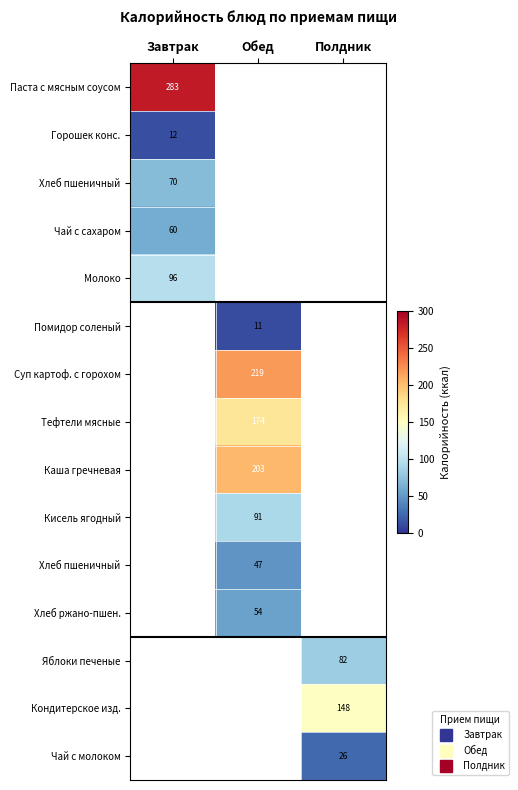

At how many categories does at least one series exceed 30?

3